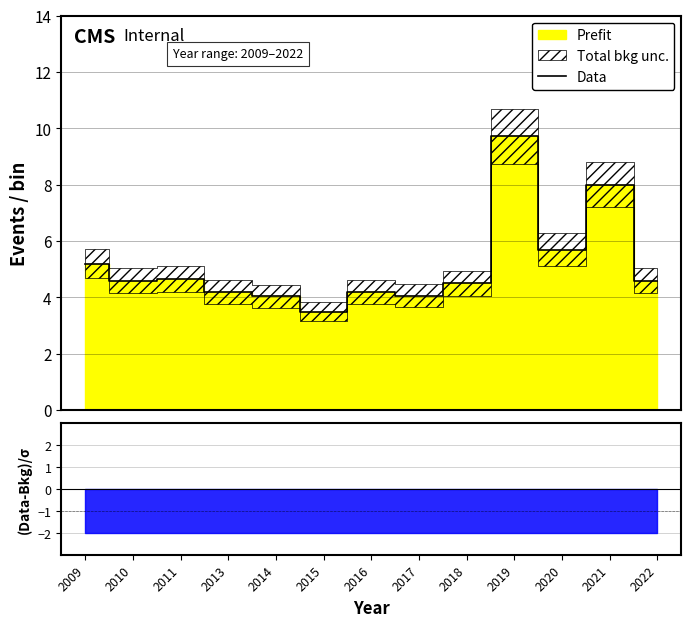

What value does the data have at 2015?

3.5